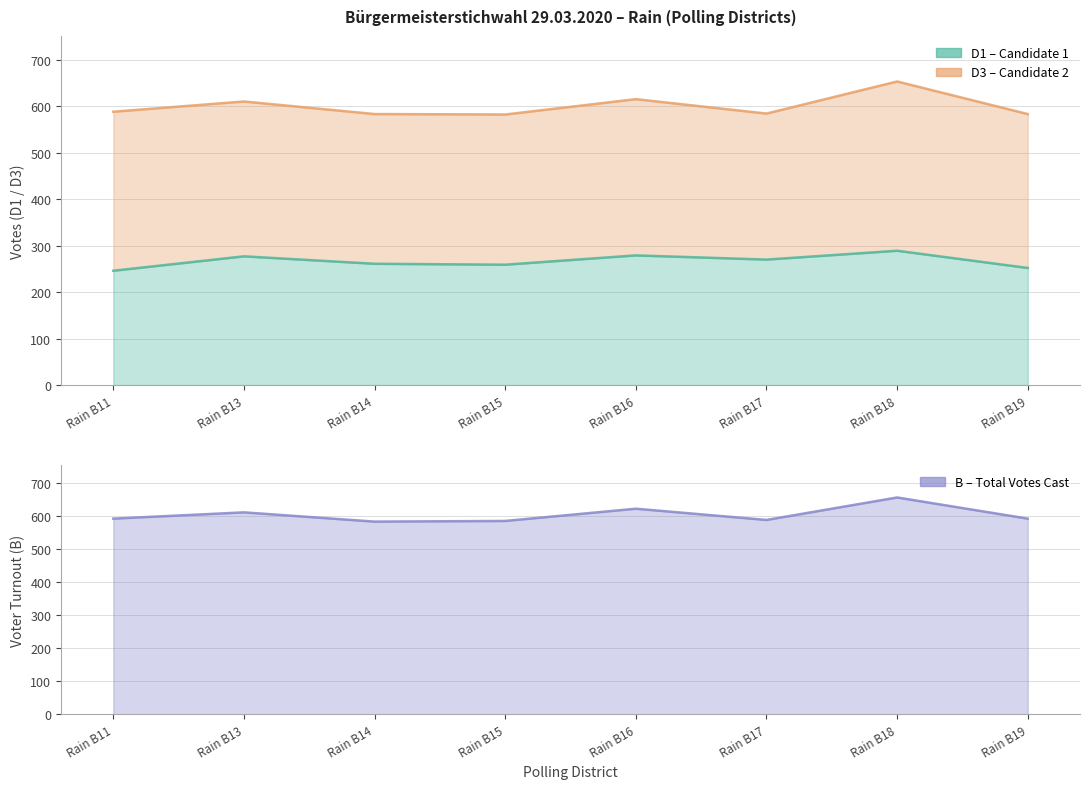

Which series has the largest range (max minus min)?

B (Voter Turnout)